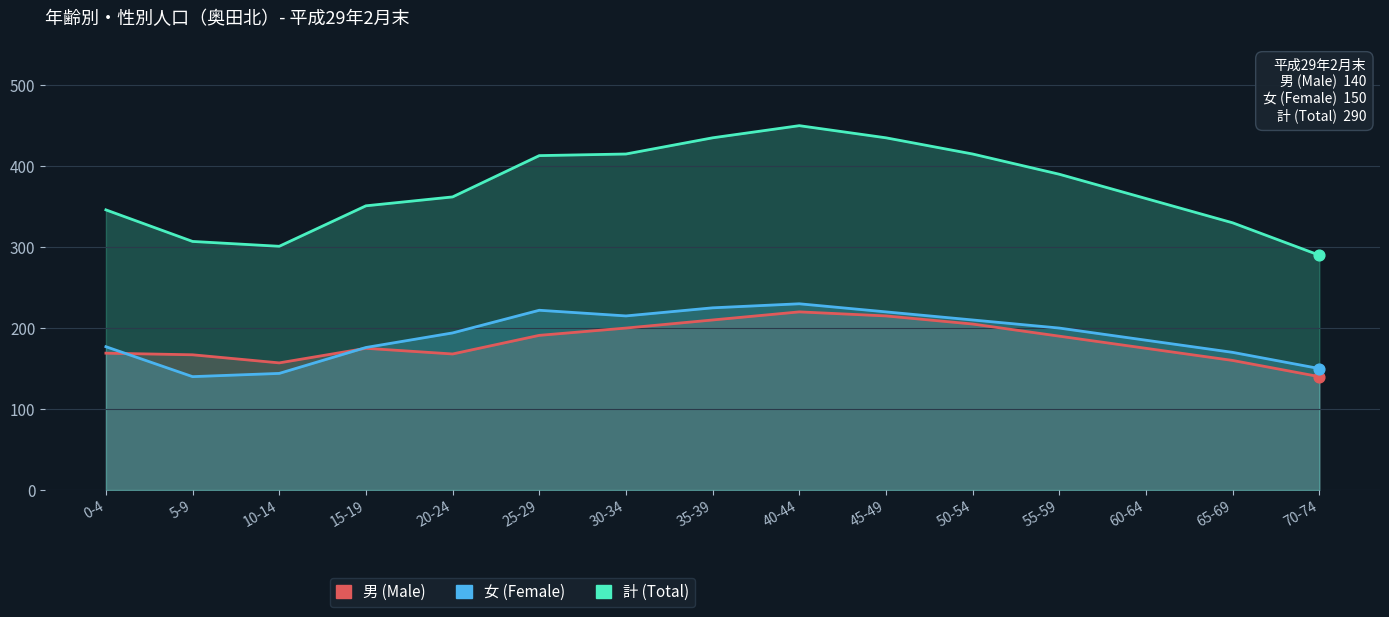

Which series has the widest spread of Y values?

計 (Total)